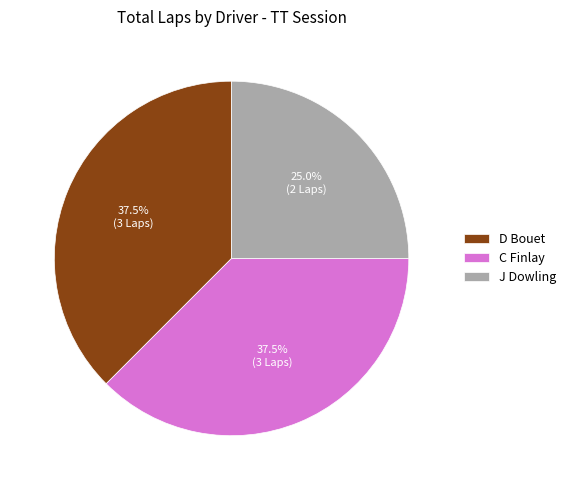

What is the total percentage of J Dowling and C Finlay?

62.5%